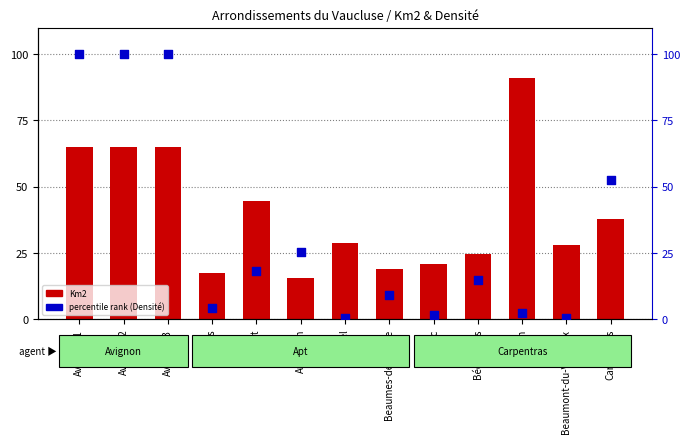

Which series has the largest Y range (max minus min)?

percentile rank (Densité)